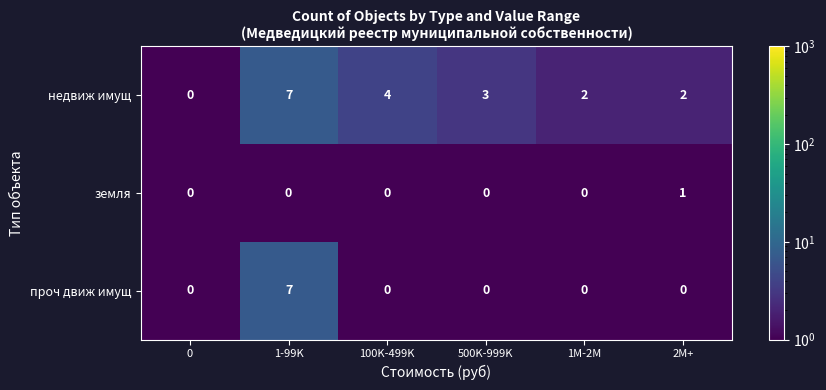

At which category is the sum across all series the highest?

1-99K